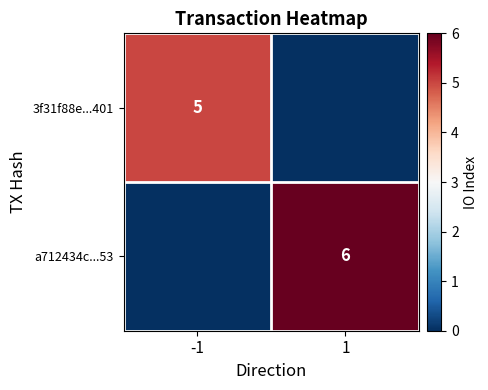

Which has a higher value, -1 or 1?

-1